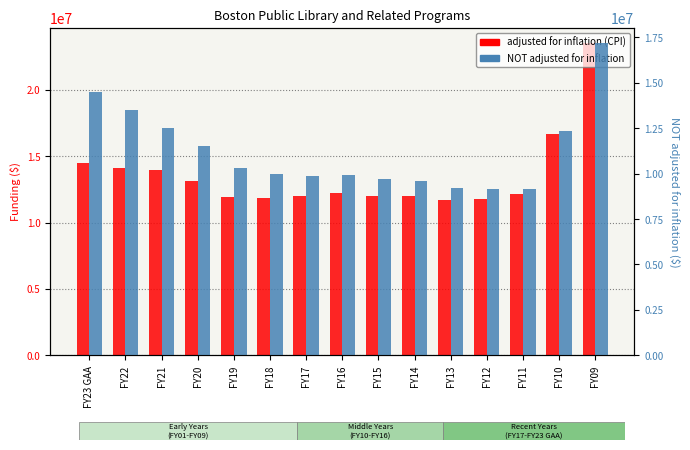

At how many categories does at least one series exceed 15442955?

2